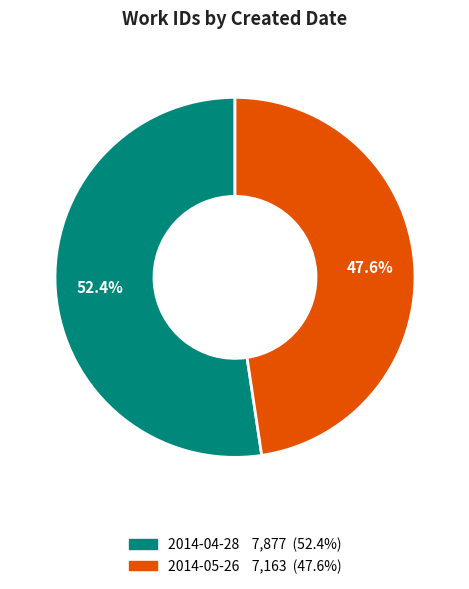

To the nearest percent, what is the combined percentage of 2014-04-28 and 2014-05-26?

100%